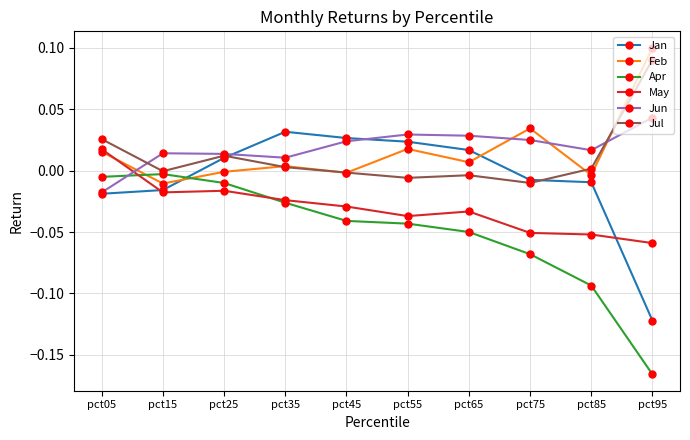

True or false: May has a value of -0.0 at pct45.

True